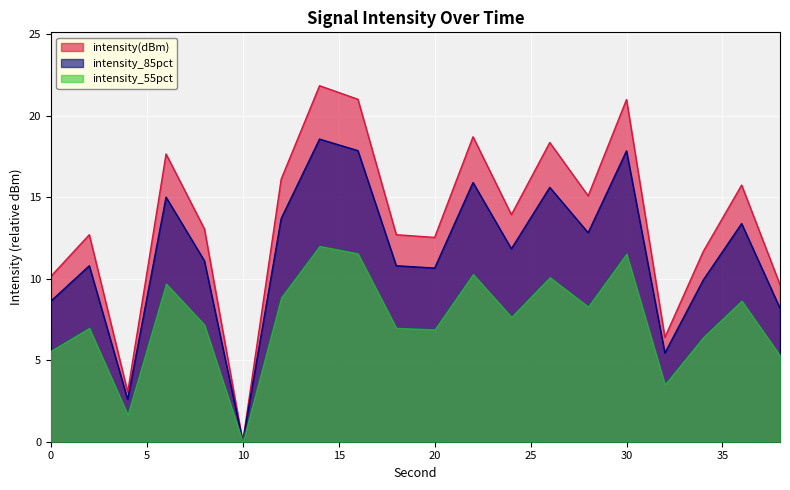

What is the greatest value displayed?

21.8